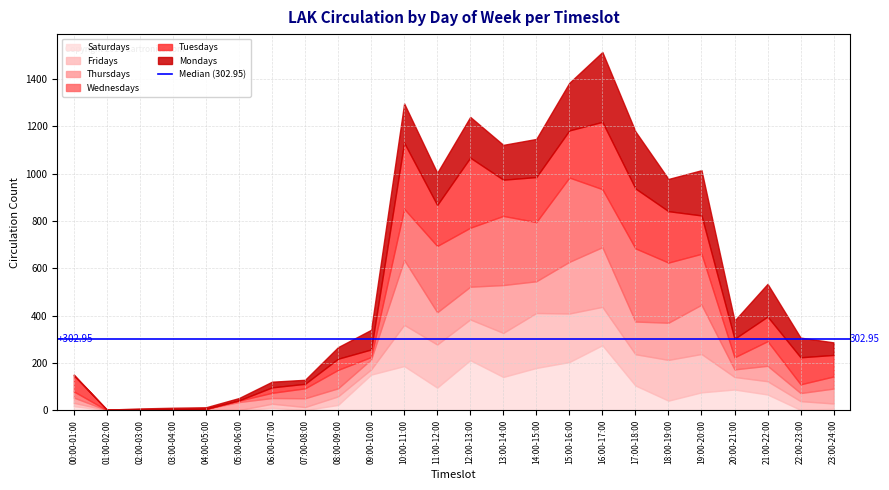

Which series has the largest total across all categories?

Wednesdays